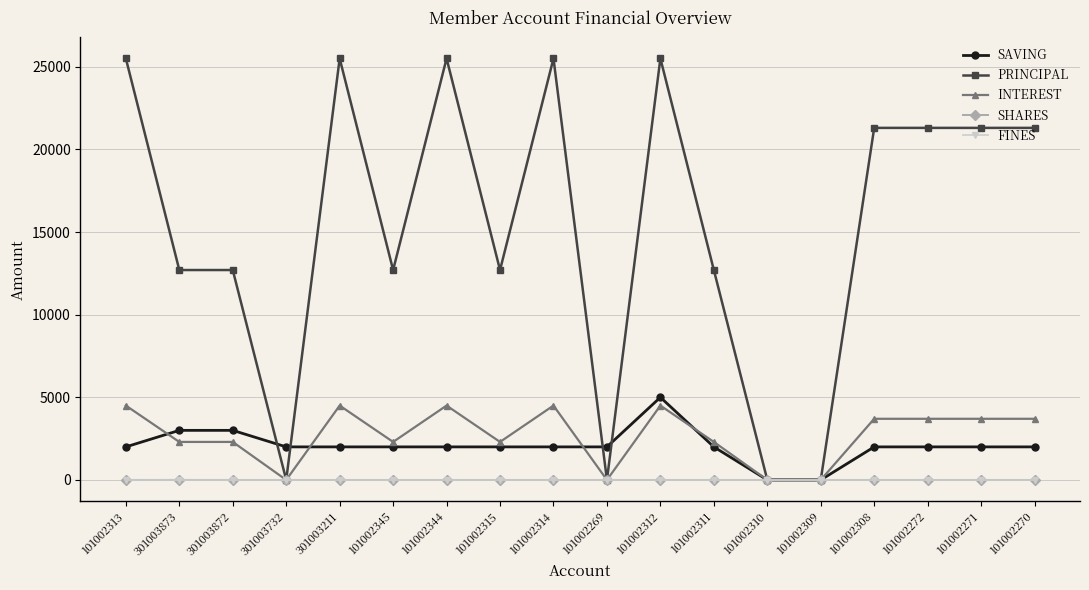

True or false: INTEREST has a value of 4500 at 301003211.

True